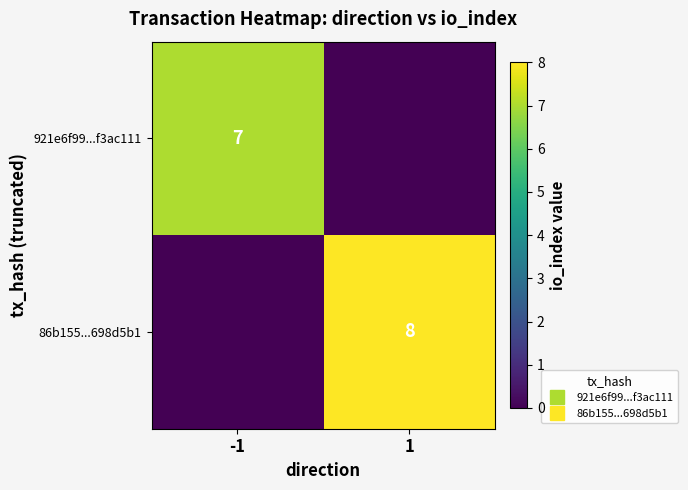

What is the difference between the maximum and minimum values in the 921e6f99...f3ac111 series?

7